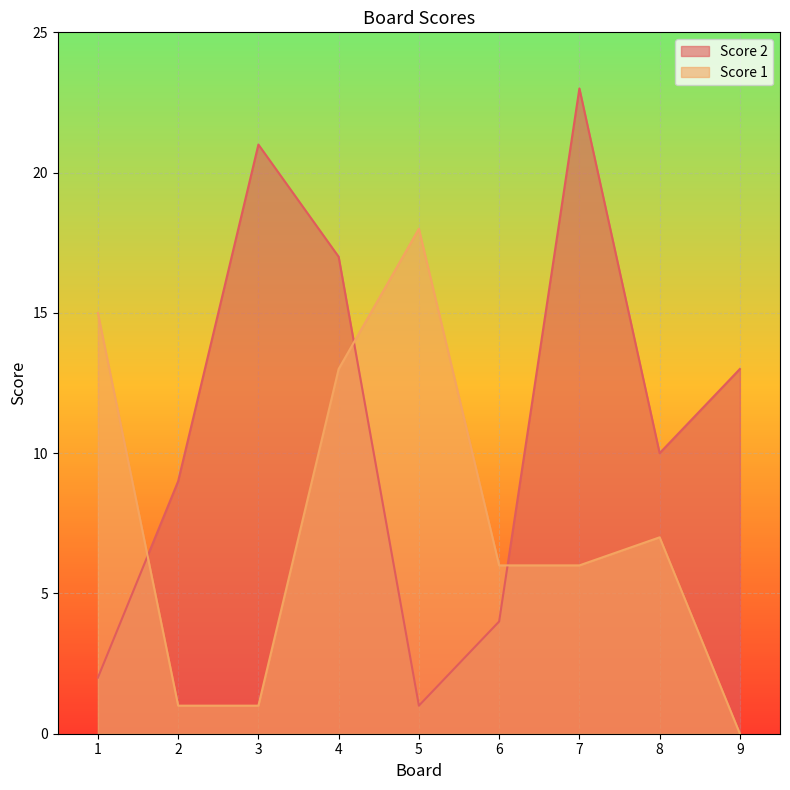

Does the chart display data point markers on the line(s)?

No